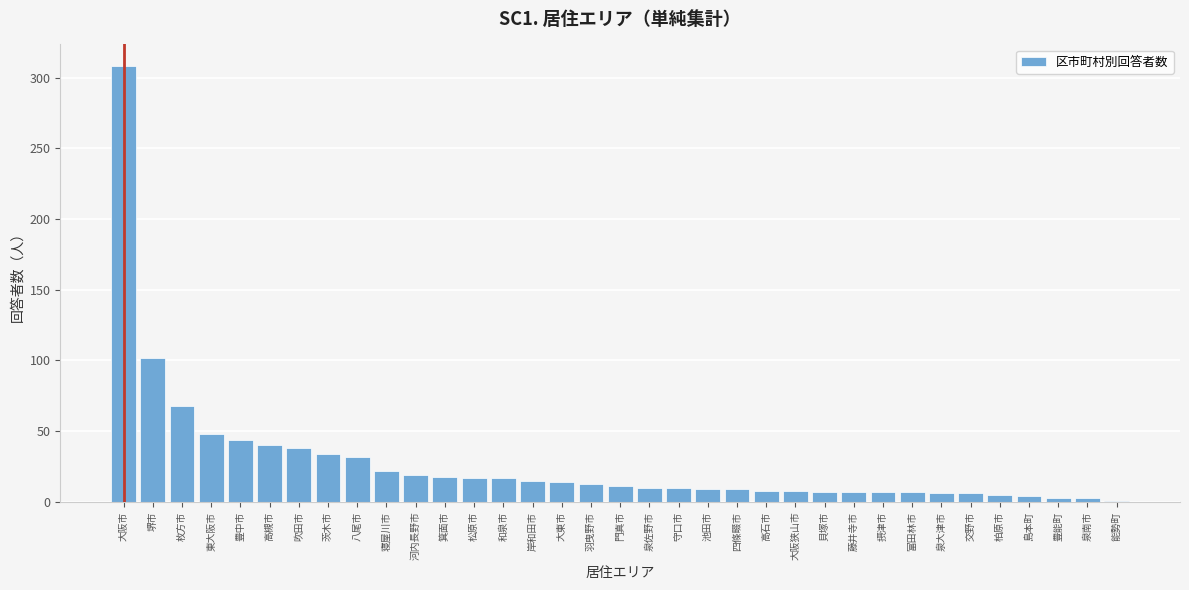

True or false: the data shows 38.0 at 吹田市.

True